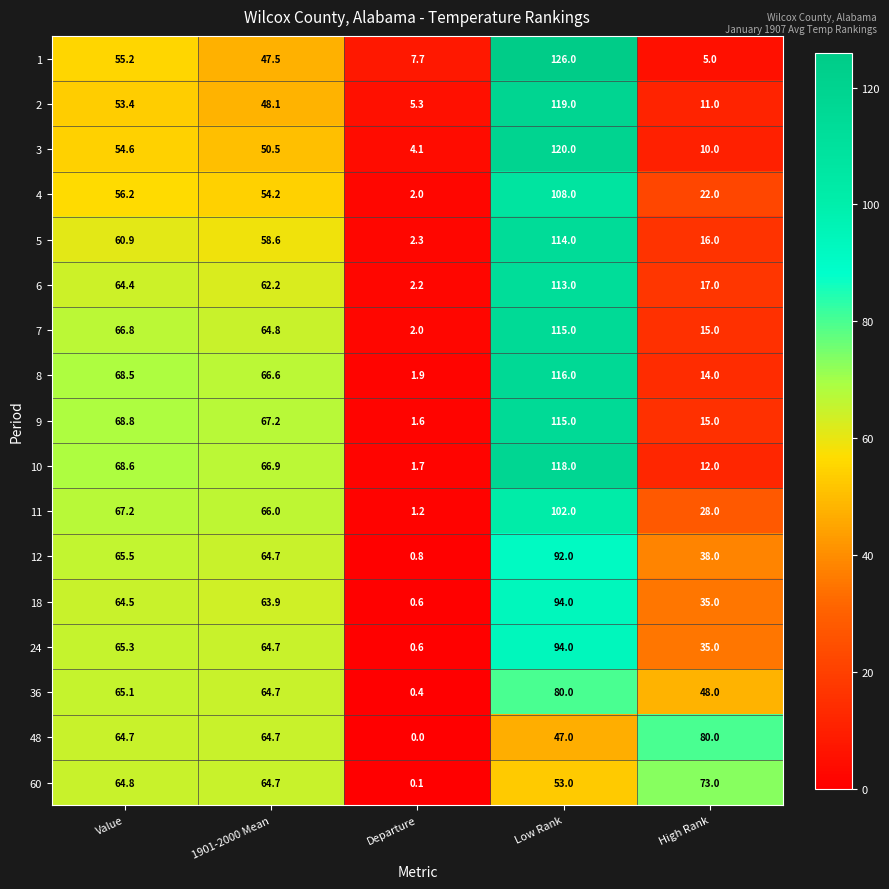

List the labels in order of 18 value, largest first.

Low Rank, Value, 1901-2000 Mean, High Rank, Departure